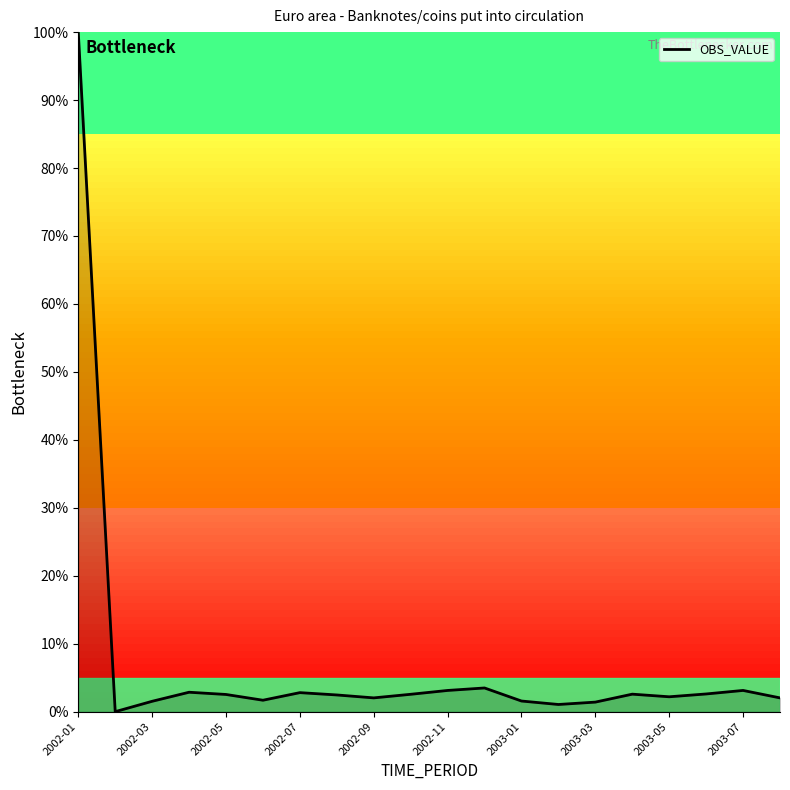

What is the maximum value shown in the chart?

100.0